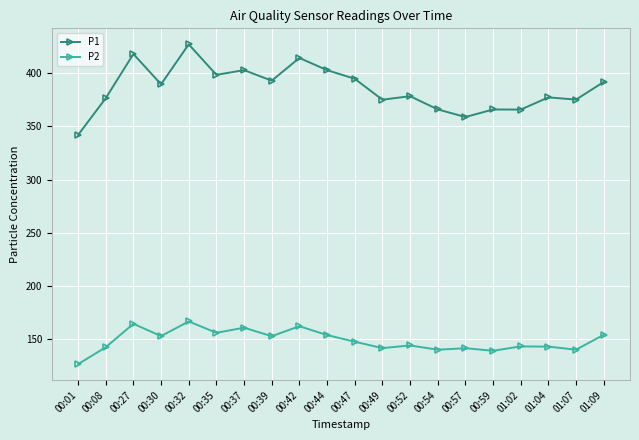

At how many categories does at least one series exceed 387?

10